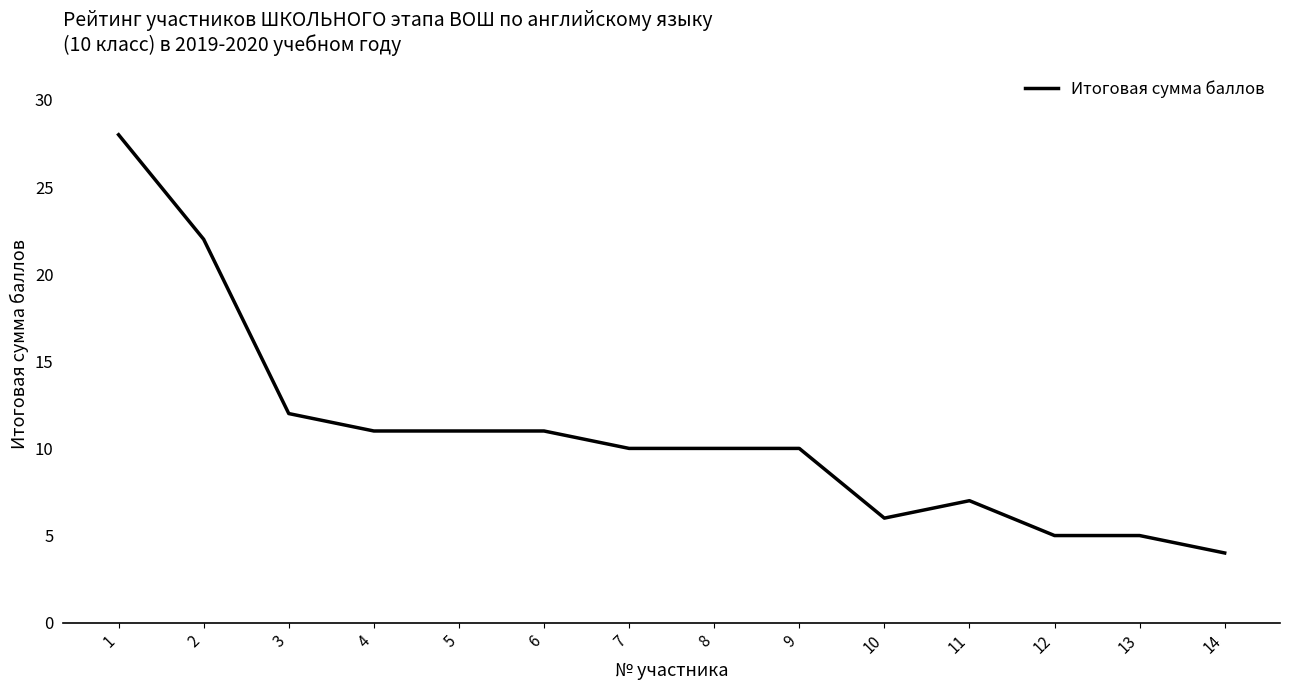

What is the ratio of the value at 2 to the value at 14?

5.5